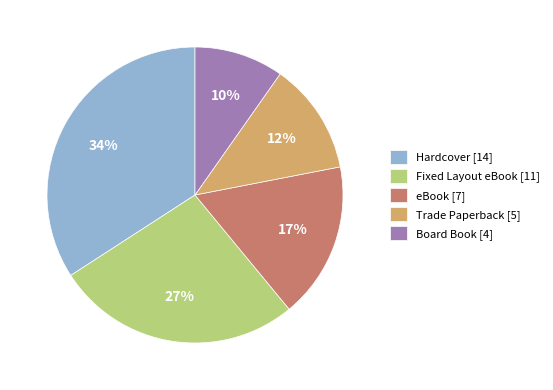

Is the sum of Trade Paperback [5] and Hardcover [14] greater than half?

No